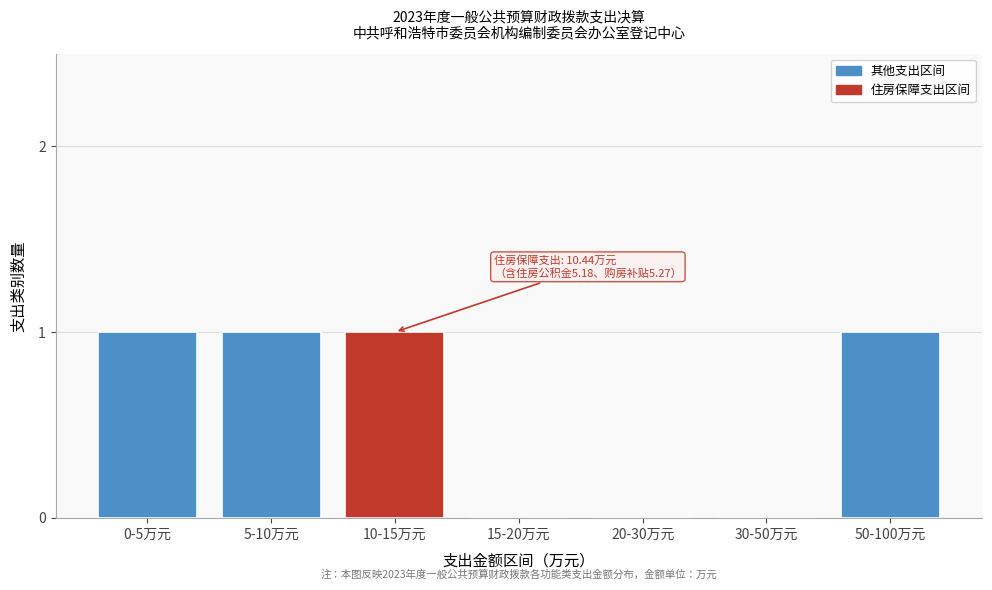

Reading left to right, what are all the values shown in this chart?

0-5万元=1	5-10万元=1	10-15万元=1	15-20万元=0	20-30万元=0	30-50万元=0	50-100万元=1